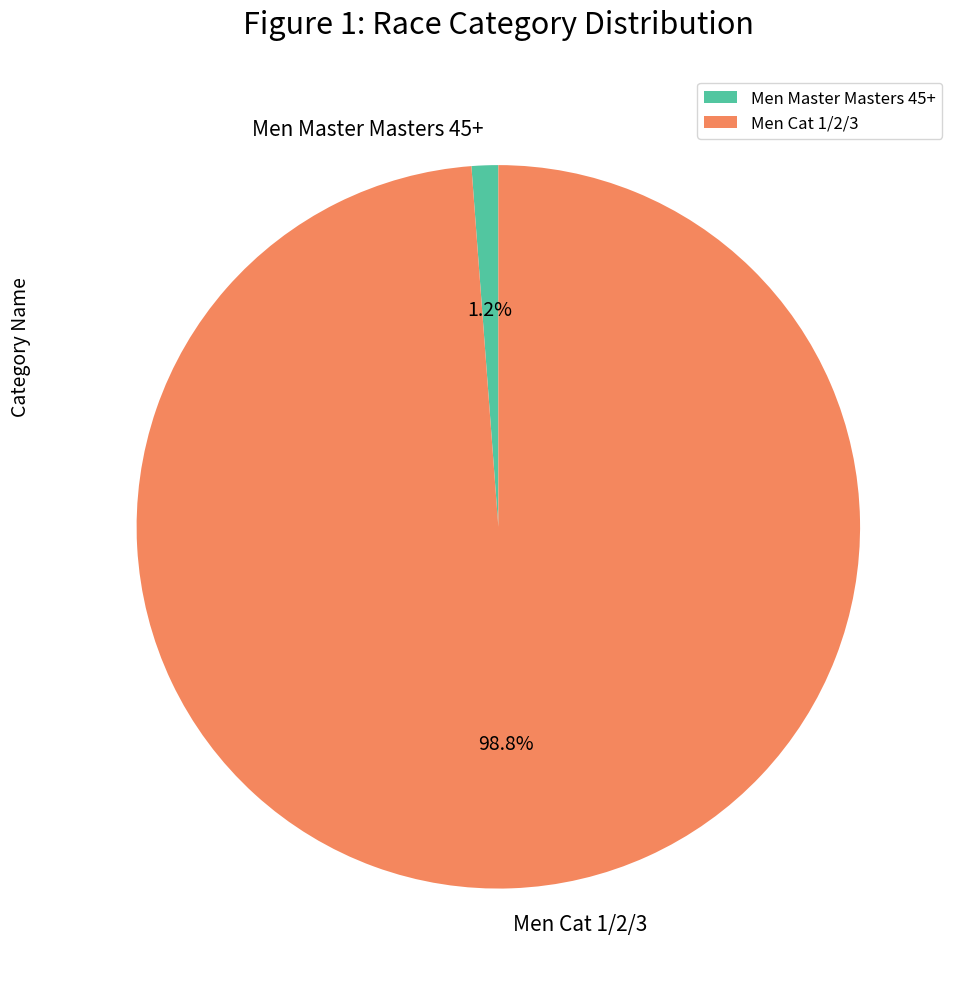

Rank the categories by value from highest to lowest.

Men Cat 1/2/3, Men Master Masters 45+